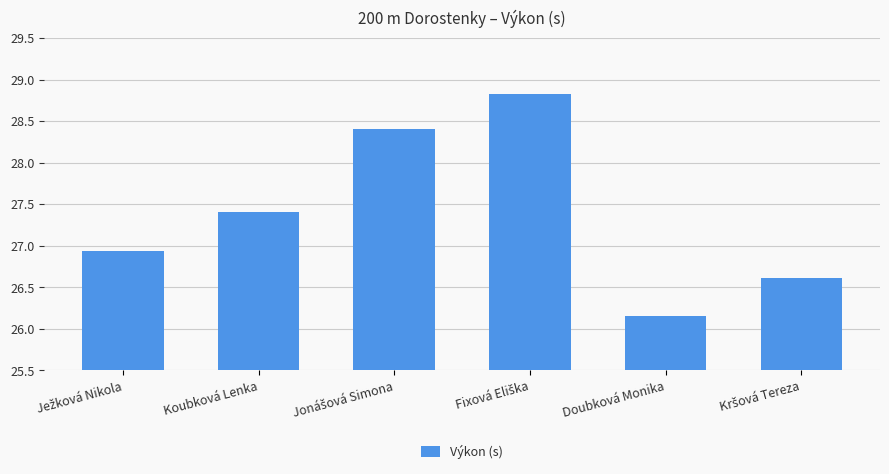

What is the difference between the second highest and second lowest values?

1.8